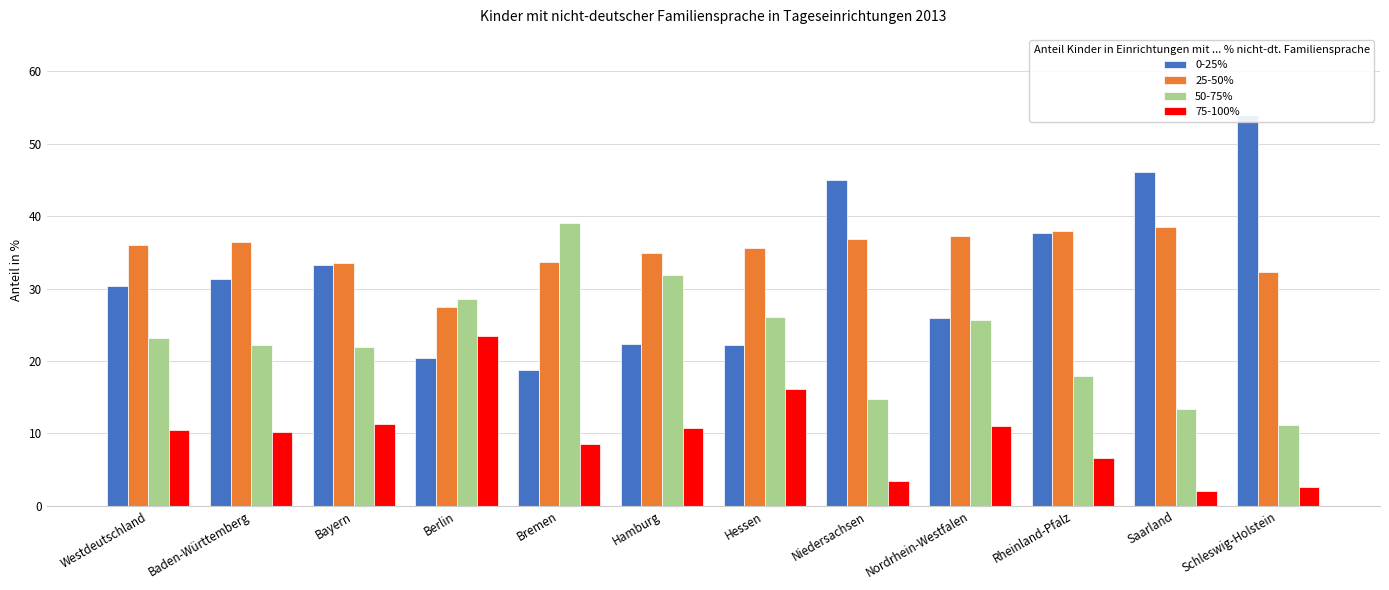

How many groups of bars are there?

12